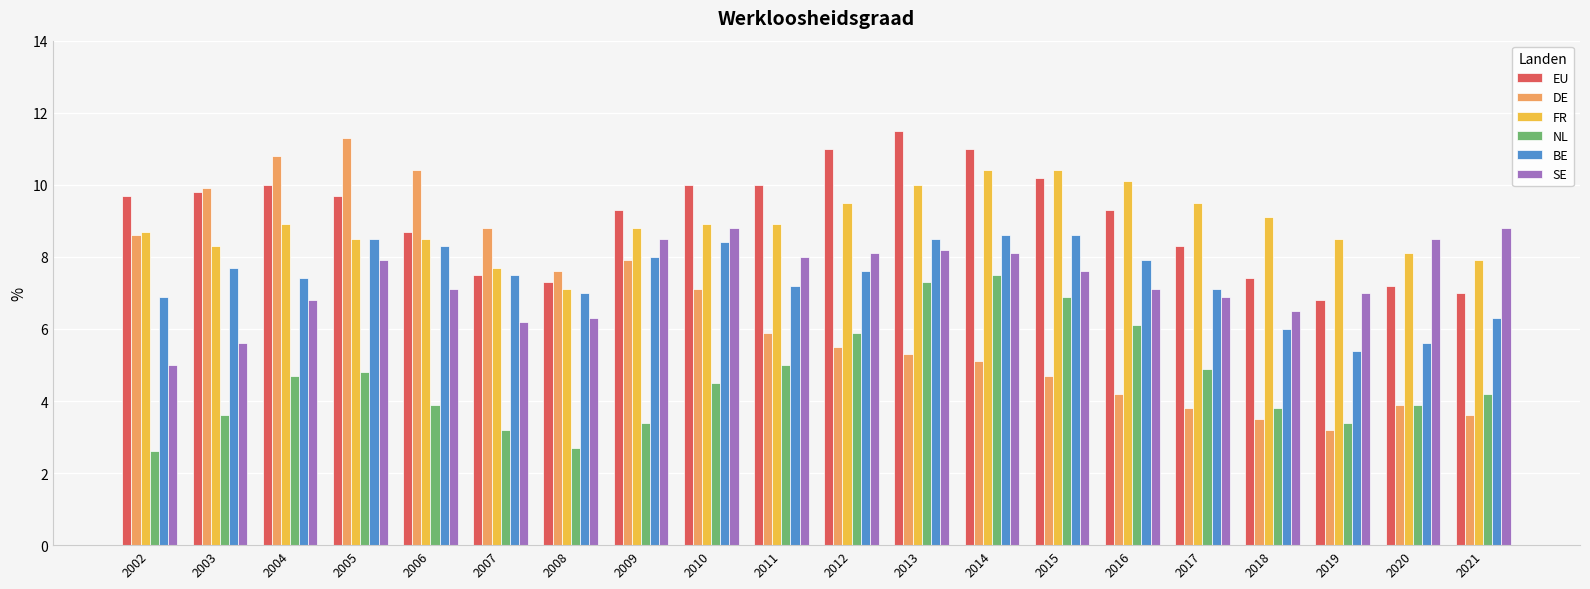

What is the total value across all series at 2004?

48.6